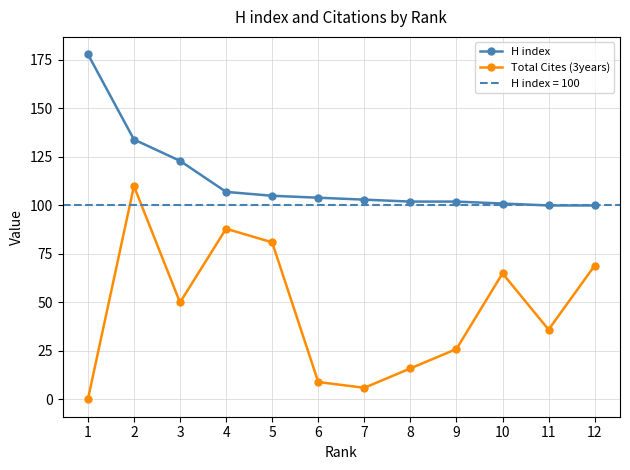

What is the total value across all series at 6?

113